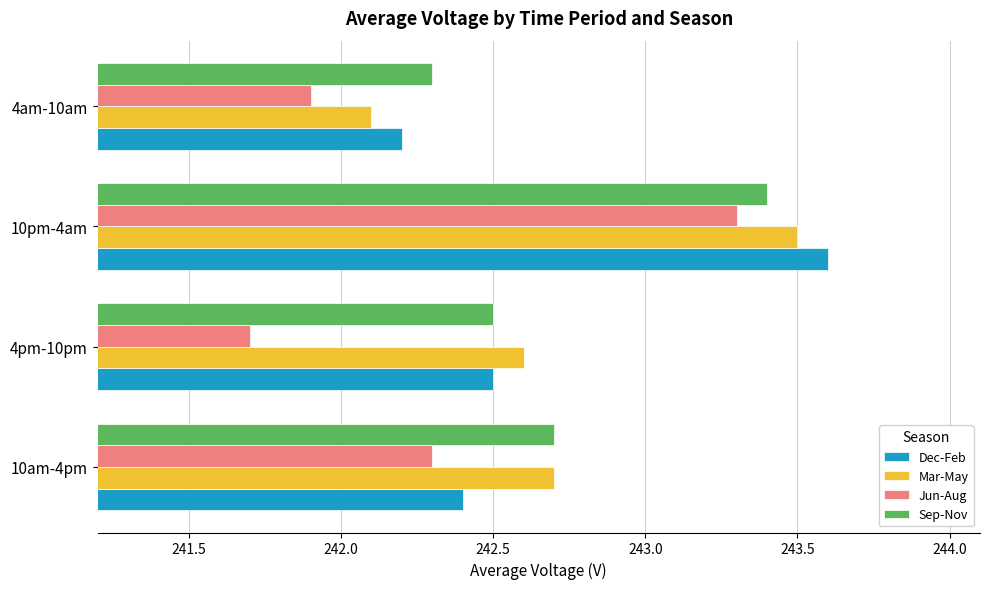

Count the number of categories in the chart.

4